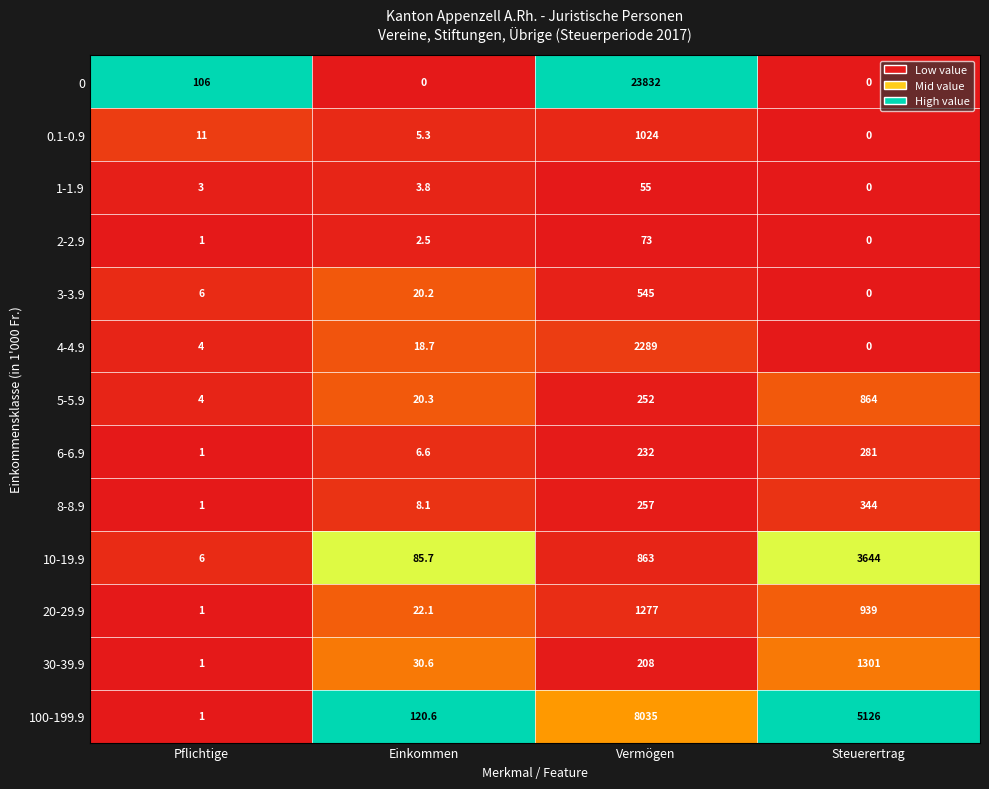

Is it true that 3-3.9 equals 34.1 at Einkommen?

False